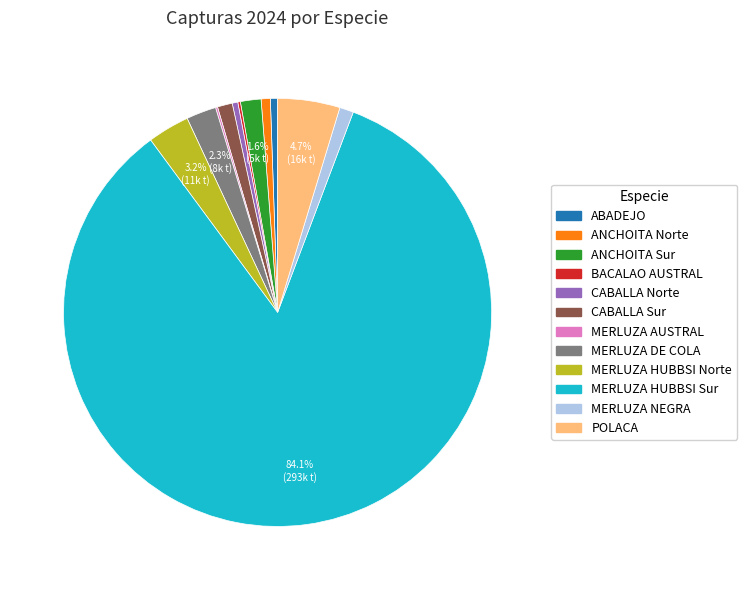

Which slice represents more than half of the pie?

MERLUZA HUBBSI Sur